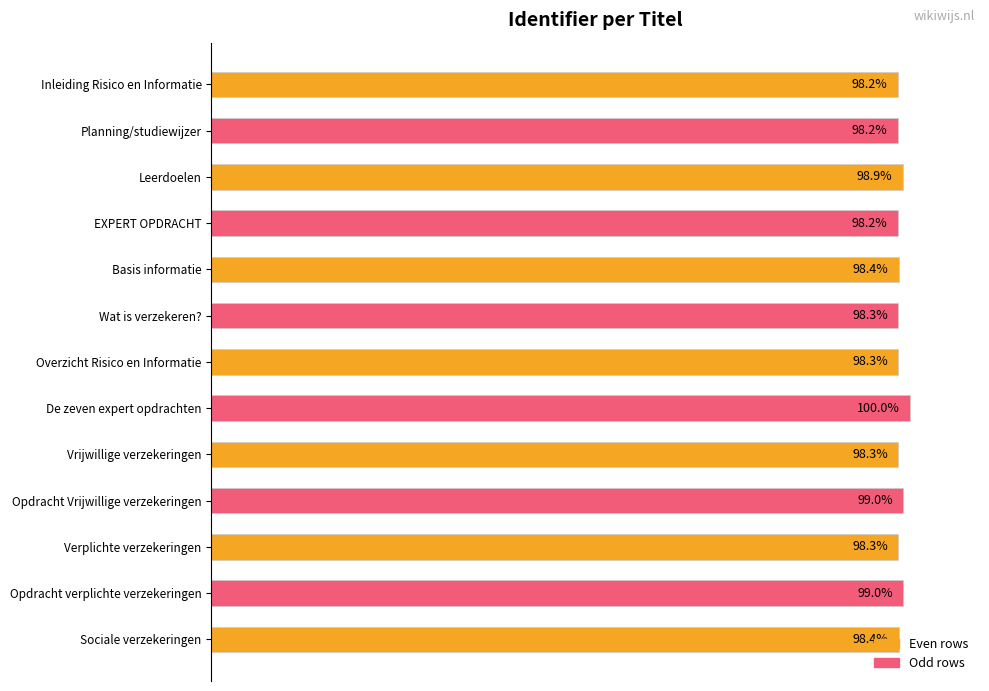

What is the label of the 9th bar from the top?

Vrijwillige verzekeringen